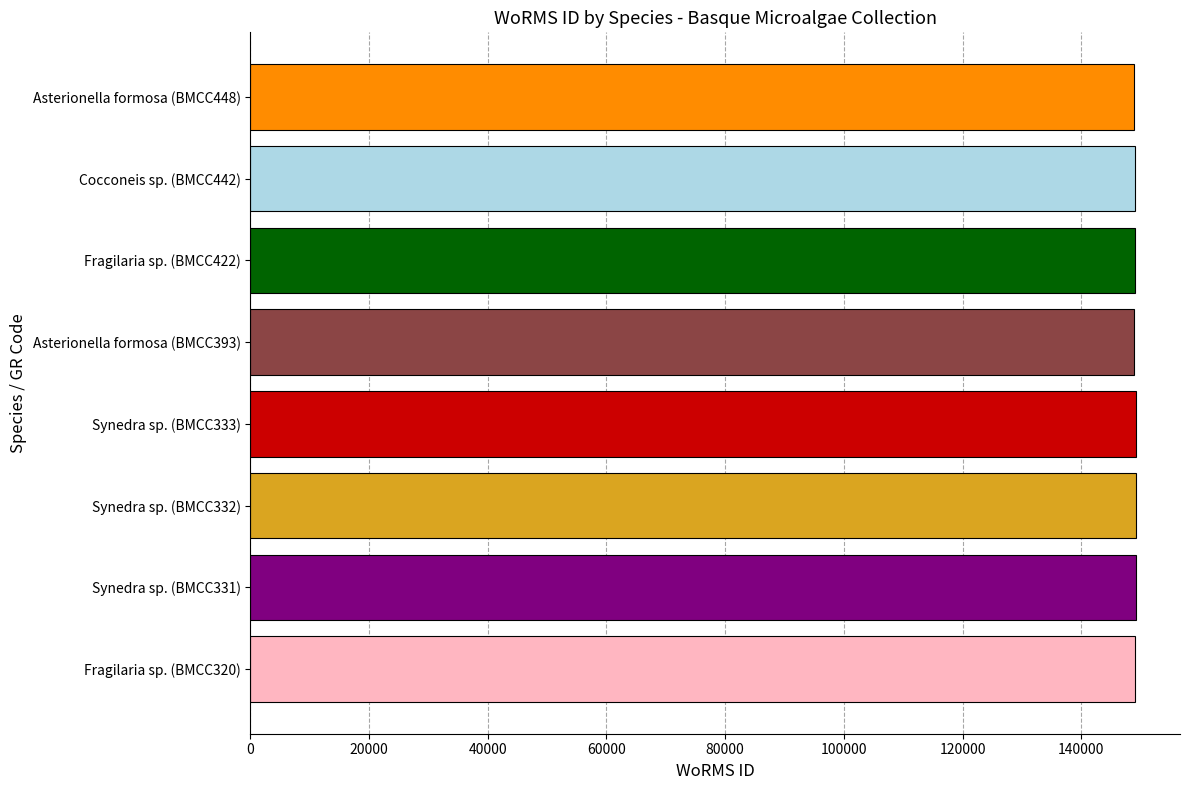

What is the smallest value displayed?

148954